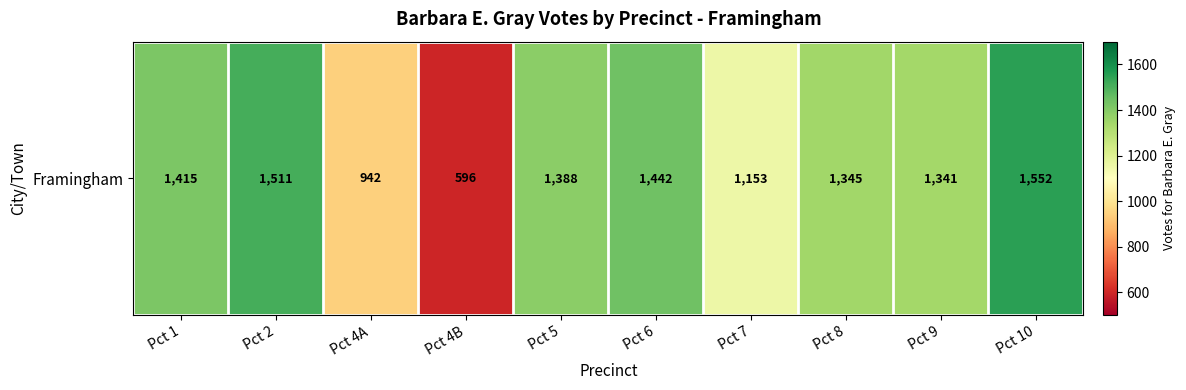

Rank the categories by value from highest to lowest.

Pct 10, Pct 2, Pct 6, Pct 1, Pct 5, Pct 8, Pct 9, Pct 7, Pct 4A, Pct 4B